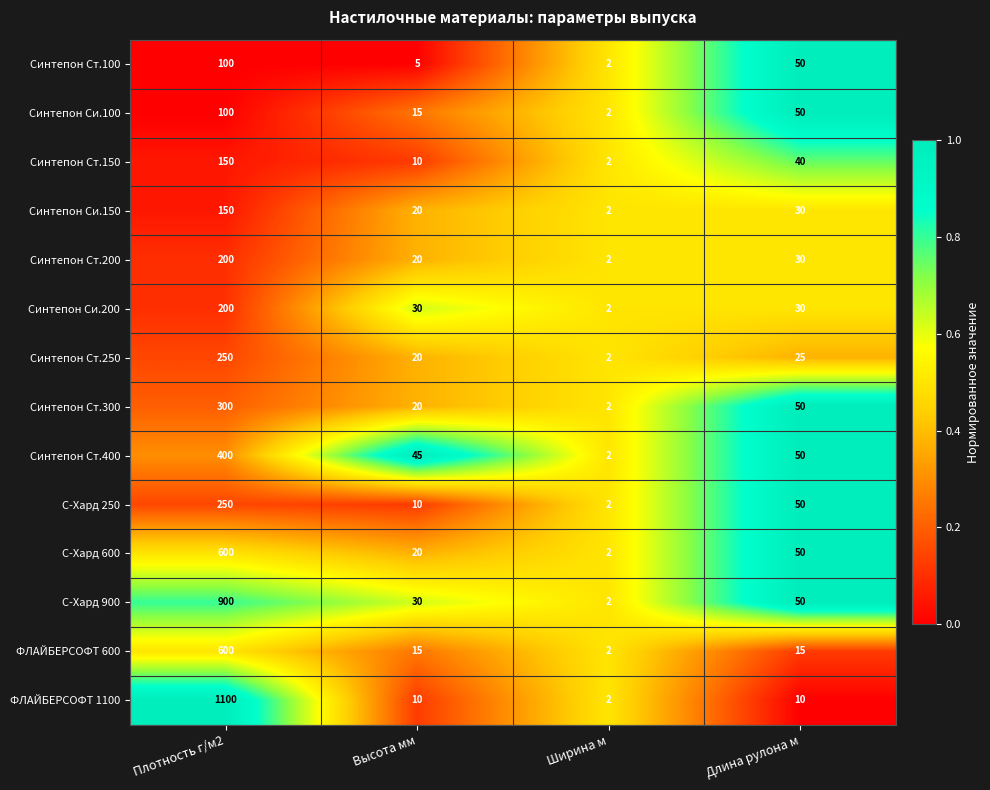

Which series has the largest total across all categories?

ФЛАЙБЕРСОФТ 1100